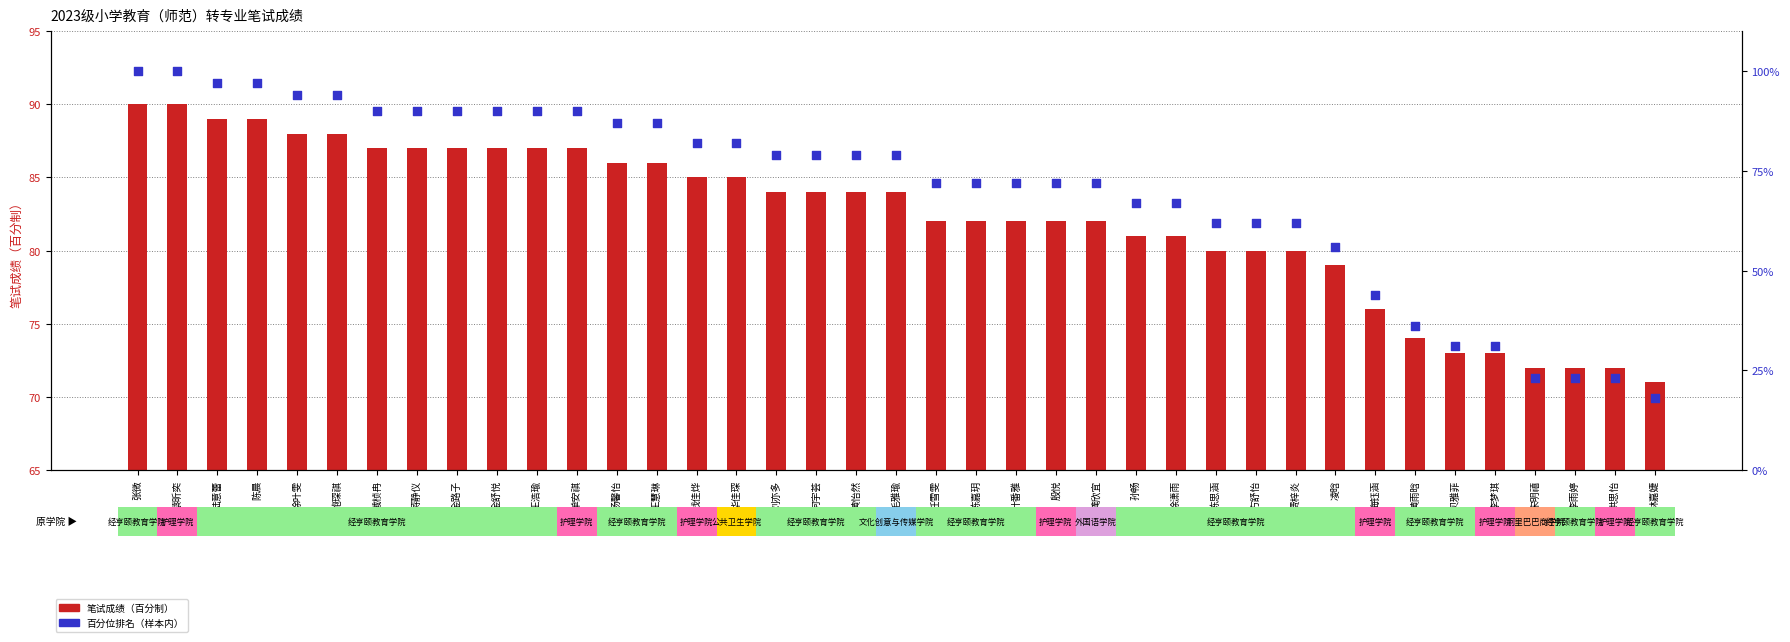

At which category is the sum across all series the highest?

张微